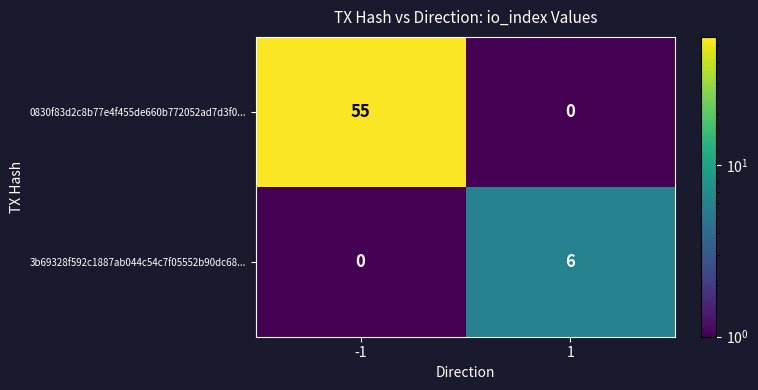

What is the difference between the maximum and minimum values in the 3b69328f592c1887ab044c54c7f05552b90dc68... series?

6